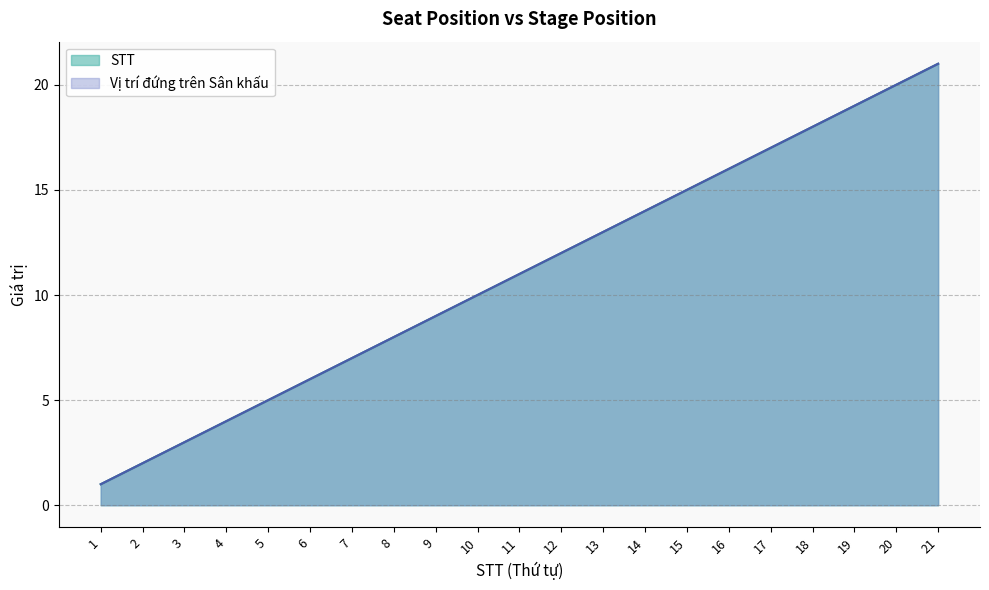

The Vị trí đứng trên Sân khấu series shows 11 at 6. True or false?

False